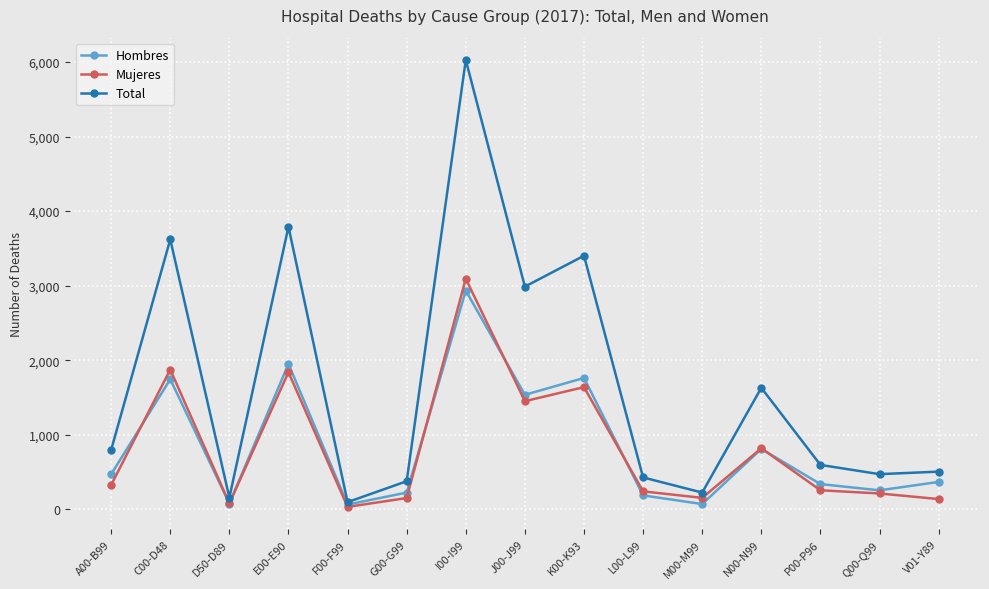

What is the label of the 15th point from the left?

V01-Y89